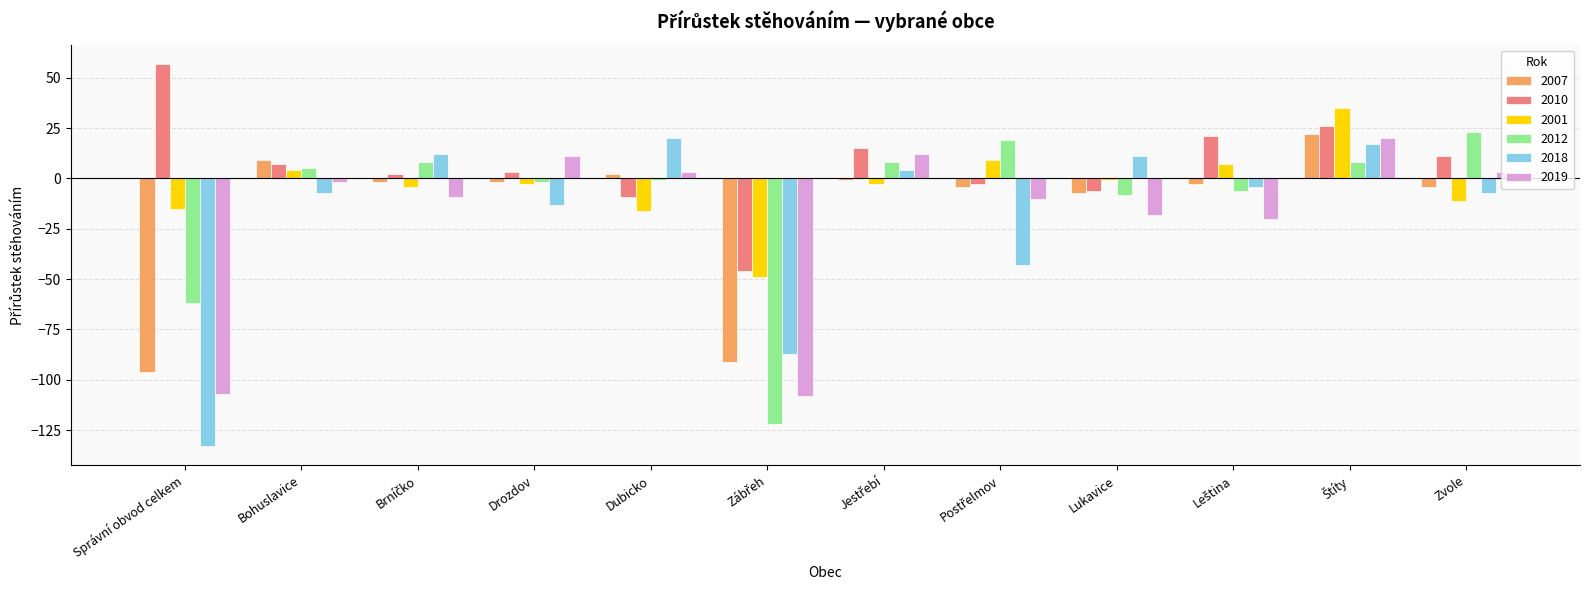

Which label corresponds to the largest value in the chart?

Správní obvod celkem